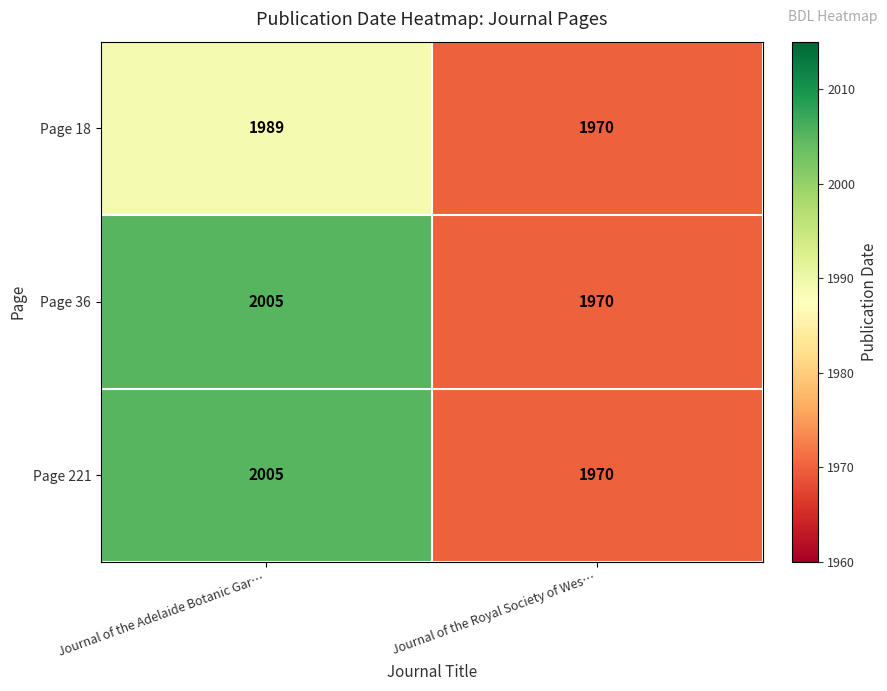

What is the smallest value displayed?

1970